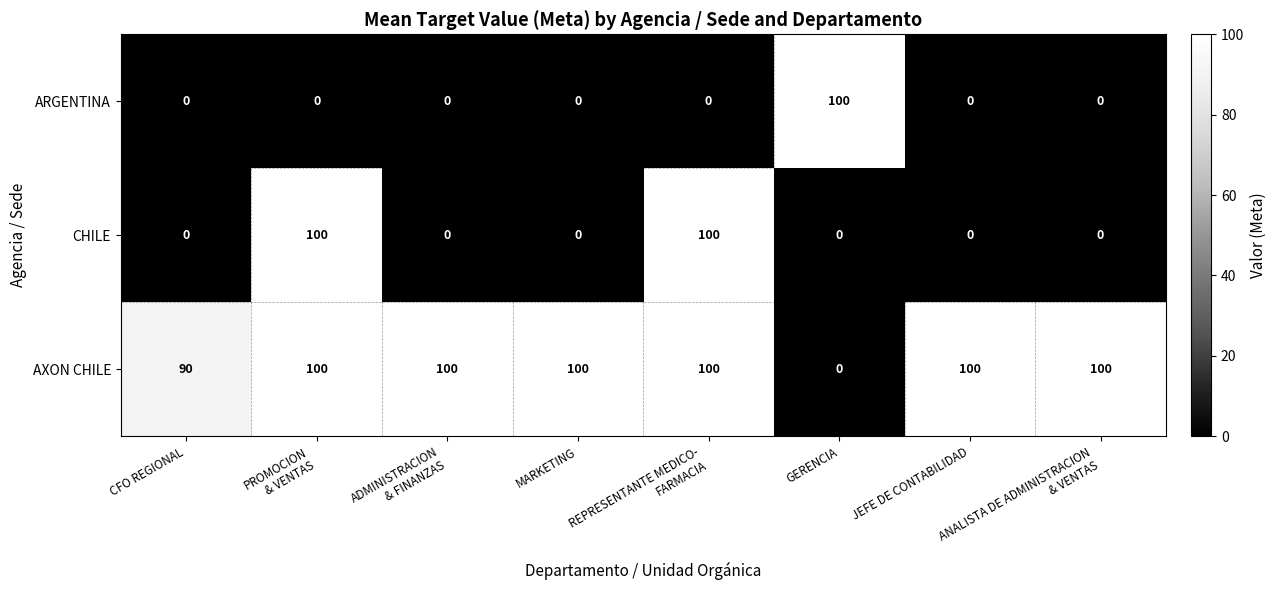

Is it true that CHILE equals -37 at JEFE DE CONTABILIDAD?

False